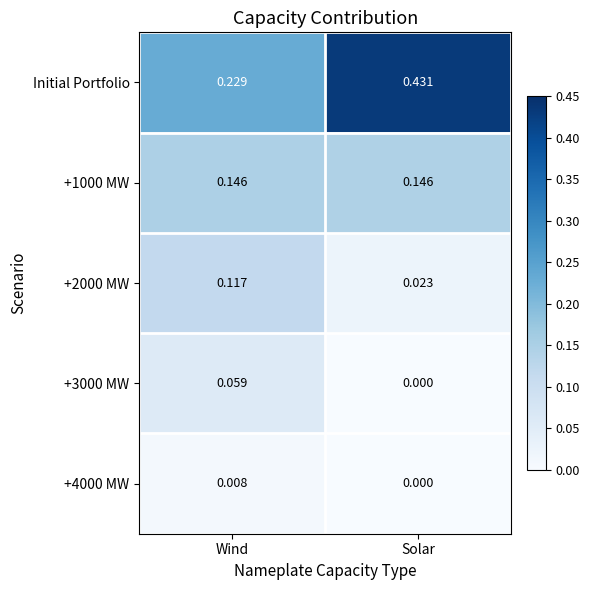

Which series has the largest range (max minus min)?

Initial Portfolio